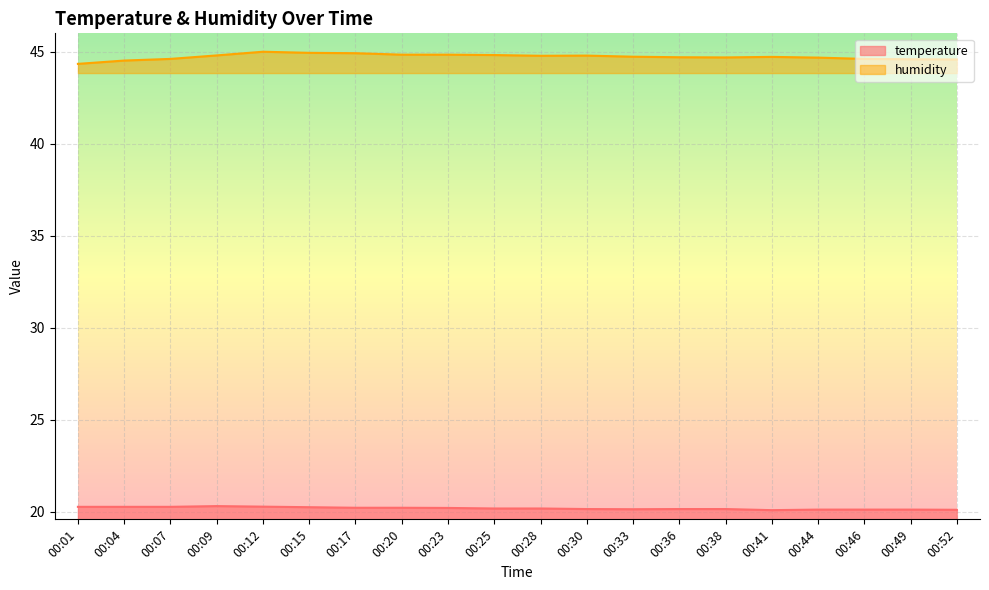

At which category does temperature reach its first local peak?

00:09